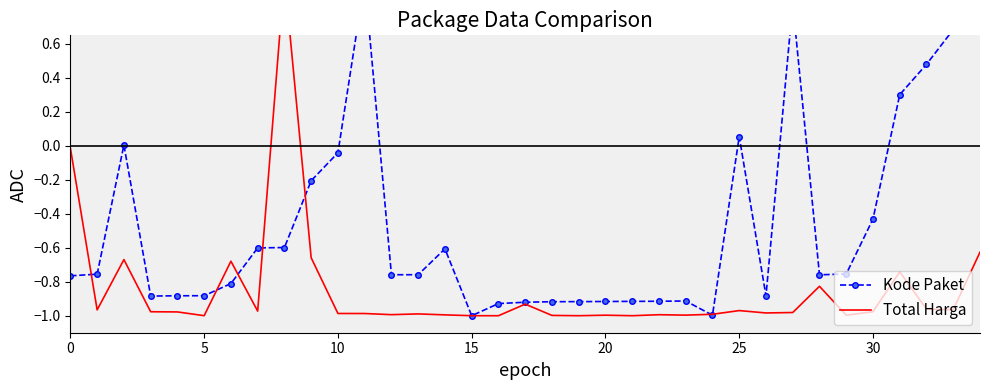

Between 27 and 33, which series saw the biggest shift?

Kode Paket